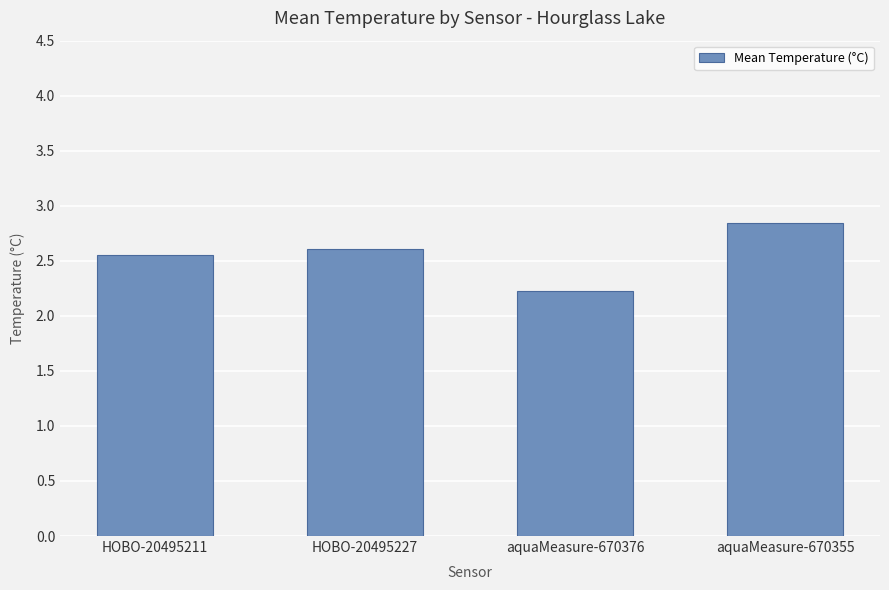

Does the chart contain any negative values?

No